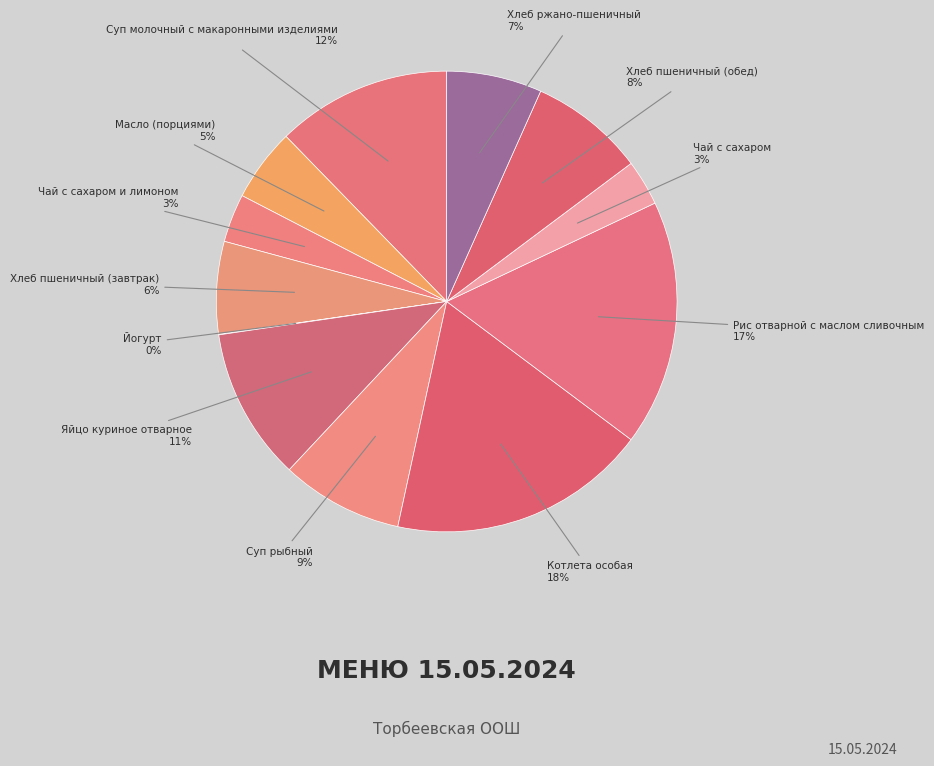

Rank the categories by value from highest to lowest.

Котлета особая, Рис отварной с маслом сливочным, Суп молочный с макаронными изделиями, Яйцо куриное отварное, Суп рыбный, Хлеб пшеничный (обед), Хлеб ржано-пшеничный, Хлеб пшеничный (завтрак), Масло (порциями), Чай с сахаром и лимоном, Чай с сахаром, Йогурт